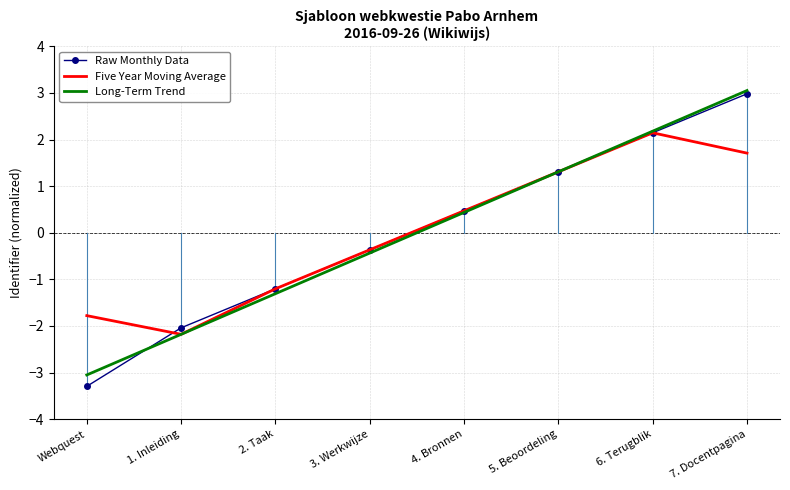

True or false: Raw Monthly Data has more than 2 points higher than both neighbors.

False